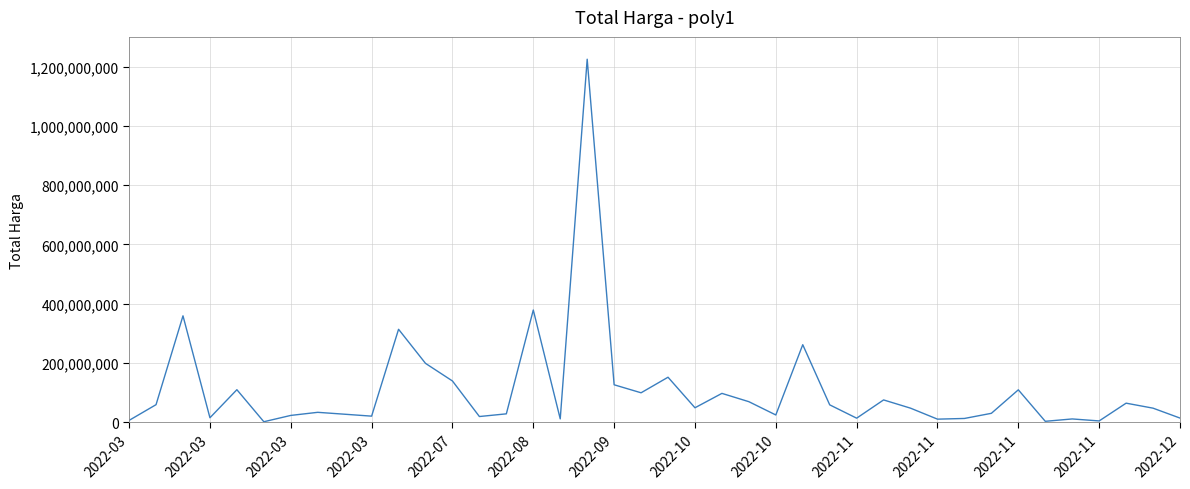

What is the greatest value displayed?

1224682000